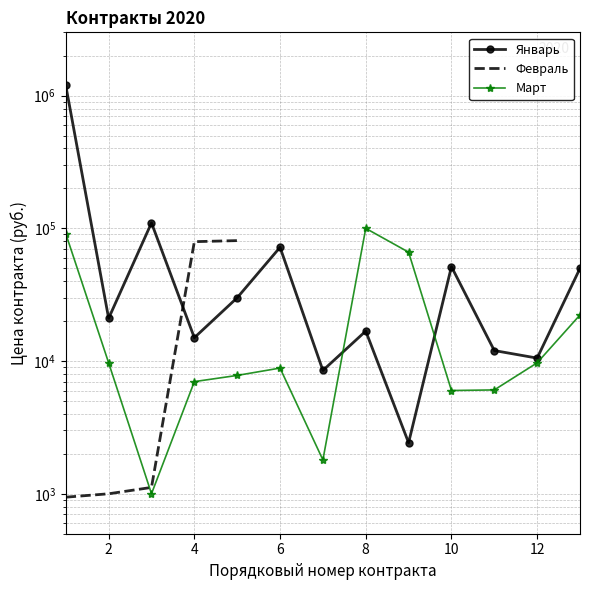

At which category does Январь reach its first local valley?

2